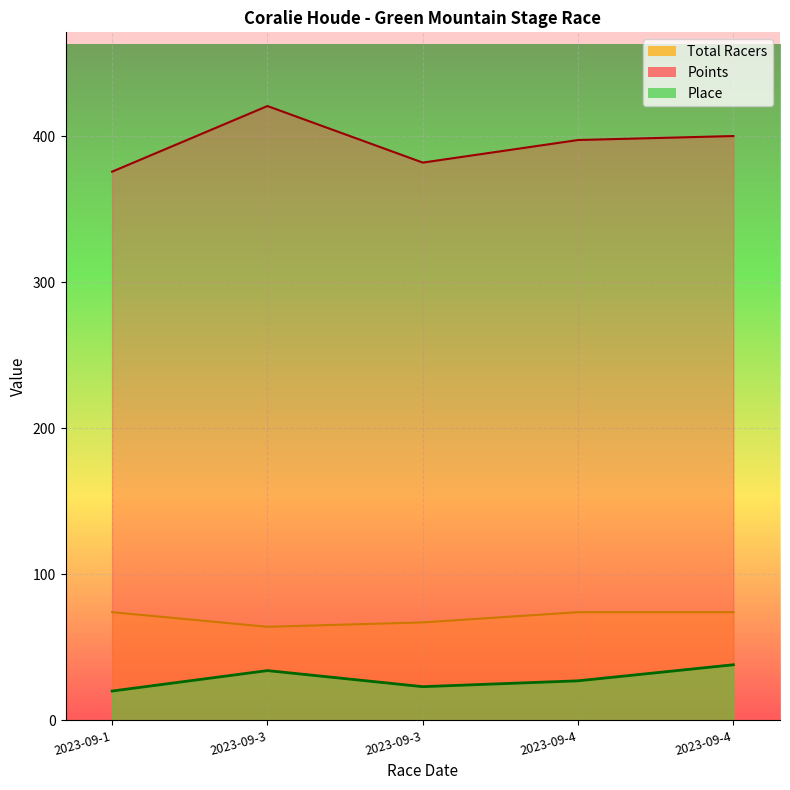

At which label is Place closest to 29?

2023-09-4